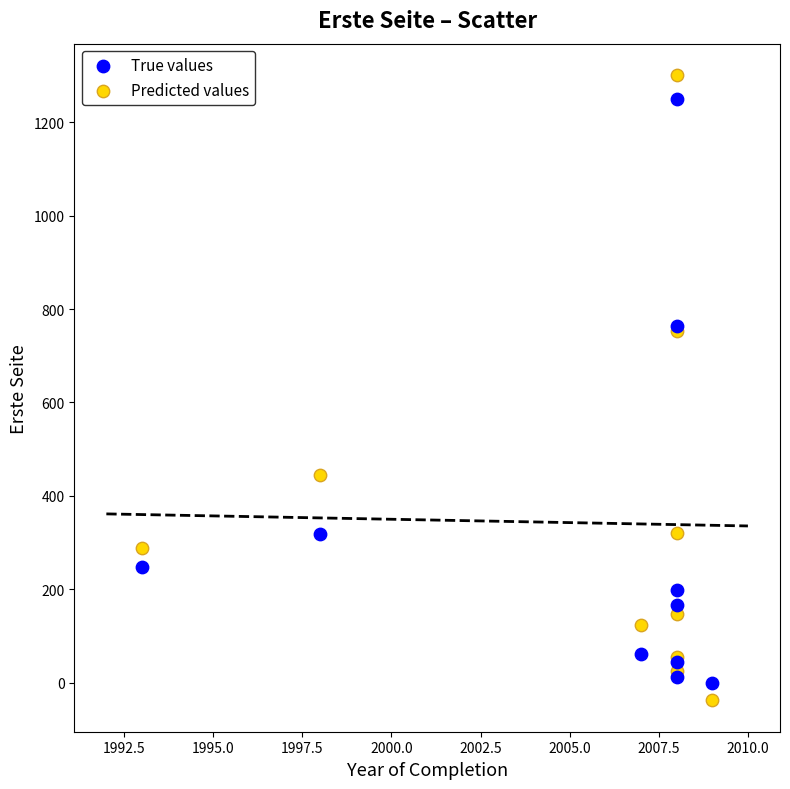

What is the X range (max minus min) for the scatter plot?

16.0